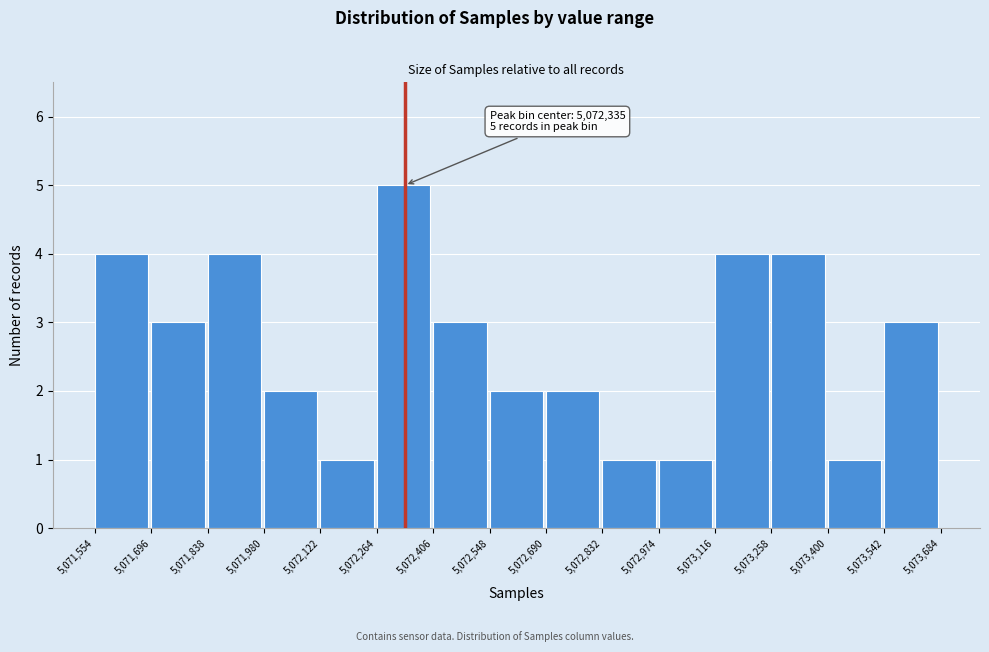

Which range on the x-axis has the tallest bar?

5,072,264 to 5,072,406